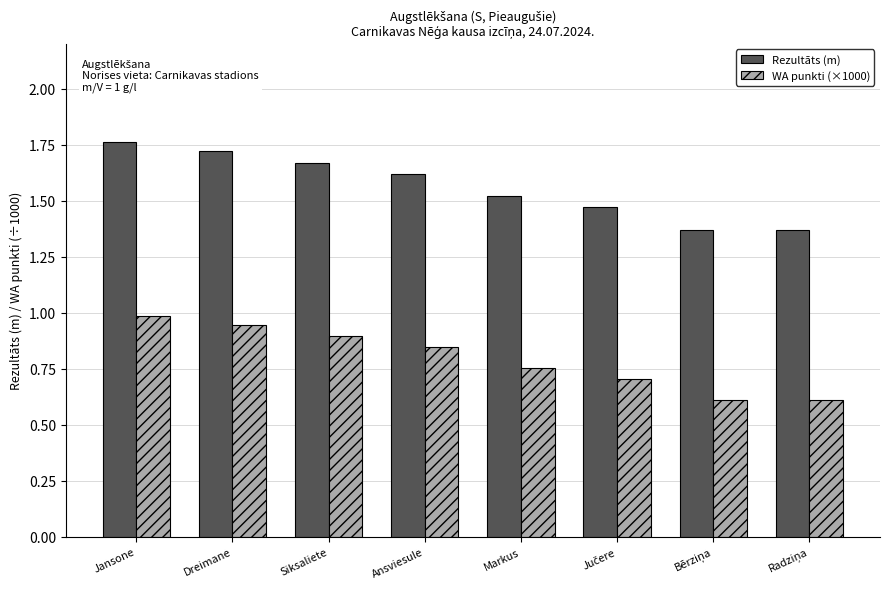

What is the label of the 2nd bar from the left?

Dreimane